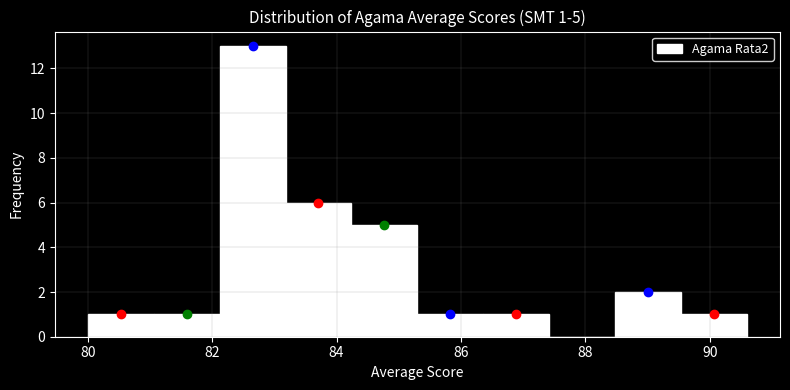

Over which range of the x-axis is the bar tallest?

82.12 to 83.18